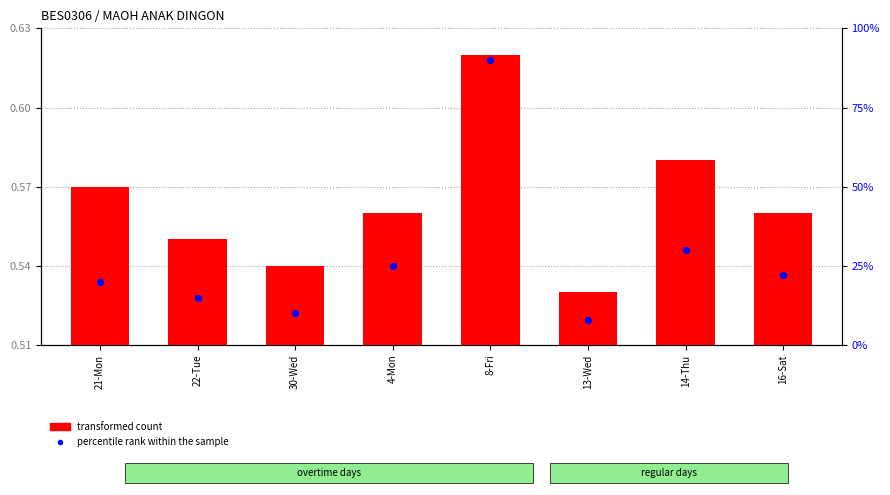

What are all the series names shown in the legend?

transformed count, percentile rank within the sample